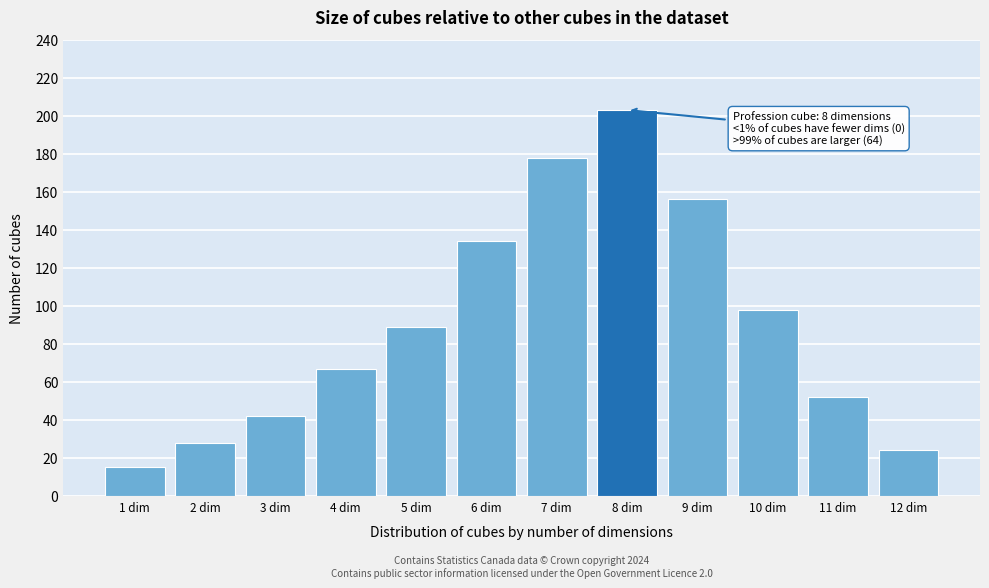

Reading left to right, what are all the values shown in this chart?

15	28	42	67	89	134	178	203	156	98	52	24